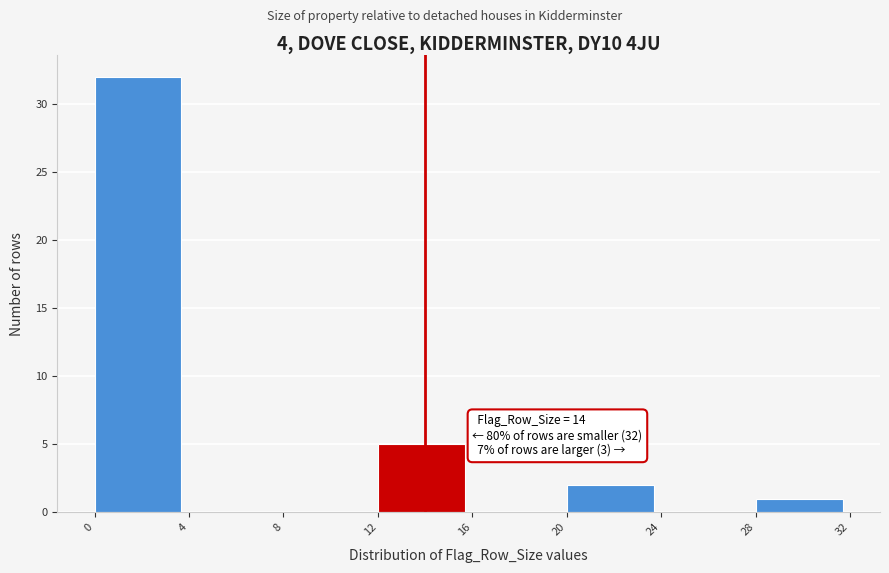

Over which range of the x-axis is the bar tallest?

0 to 4